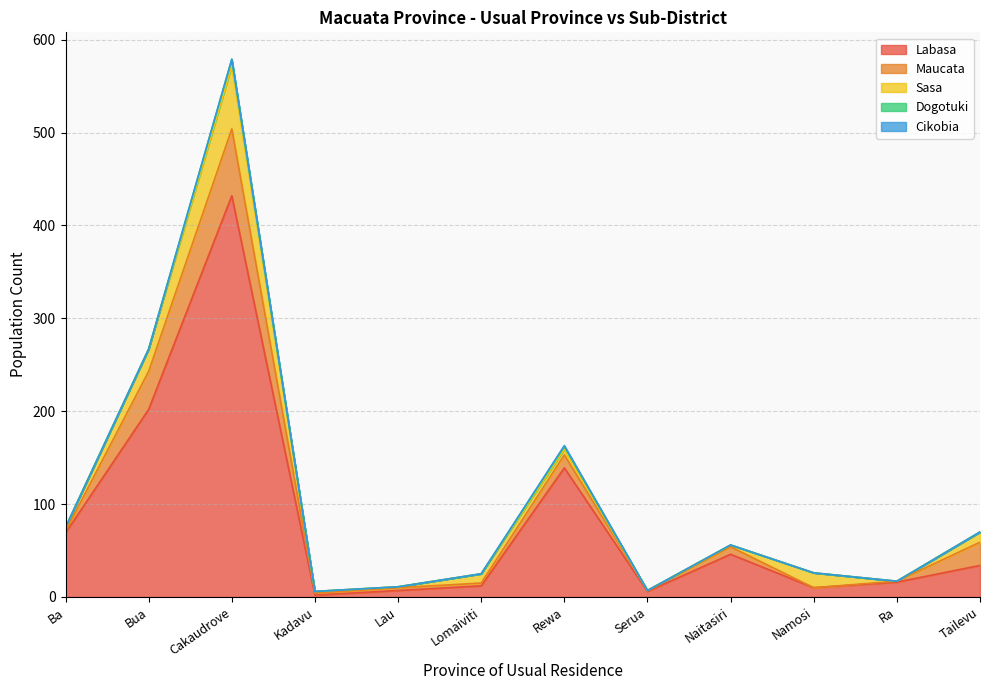

At which label does Maucata reach its peak?

Cakaudrove